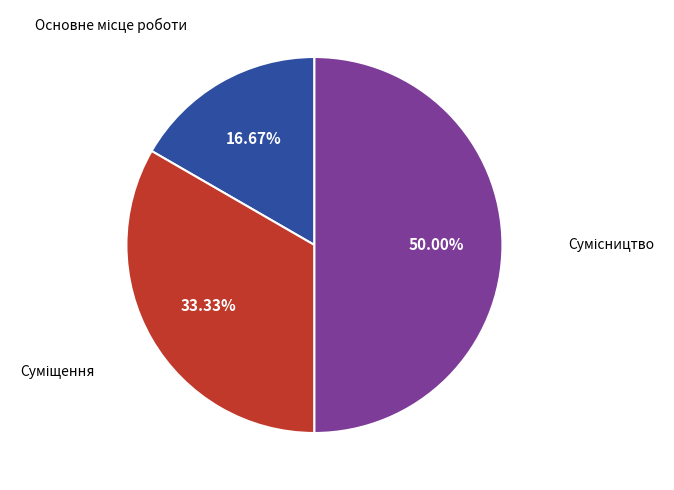

Is it true that Основне місце роботи is 17% of the pie?

True